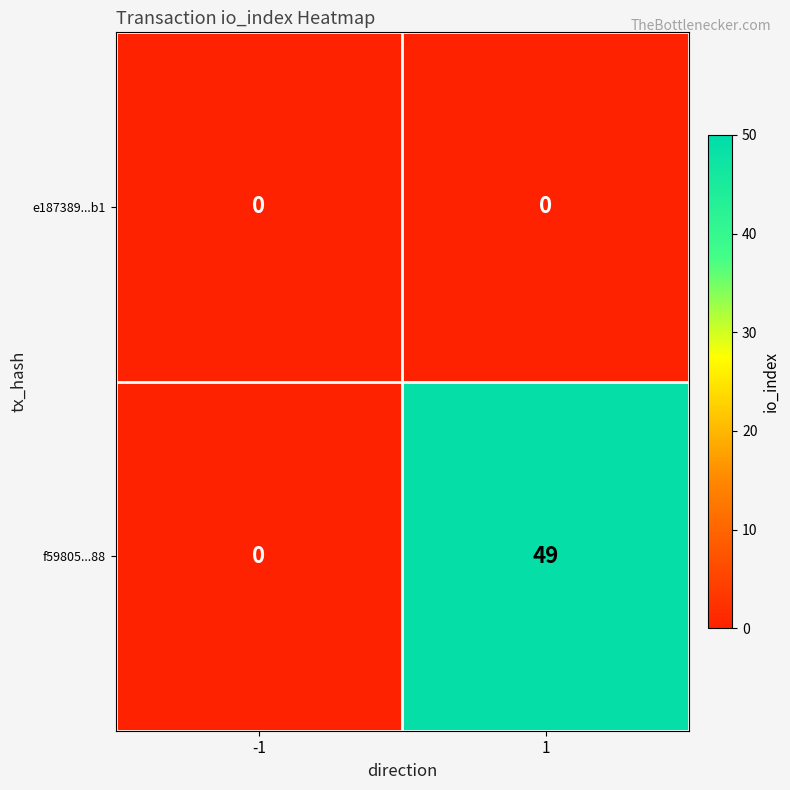

Which series changed the most between -1 and 1?

f59805...88